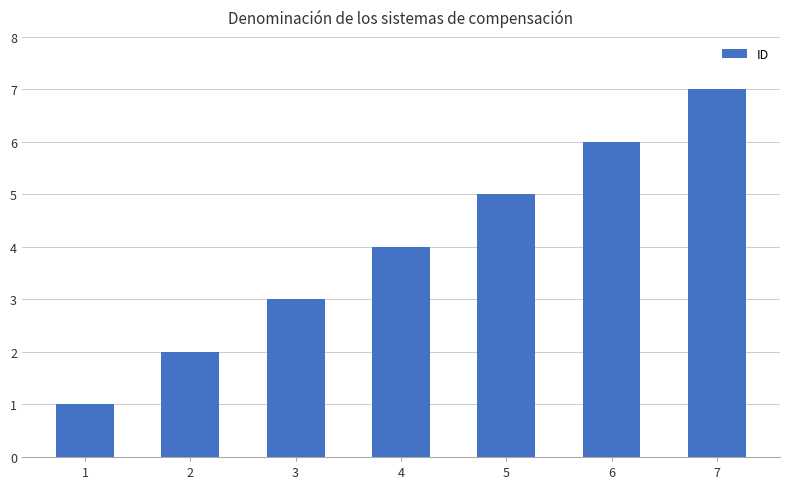

Between 7 and 6, which is larger?

7